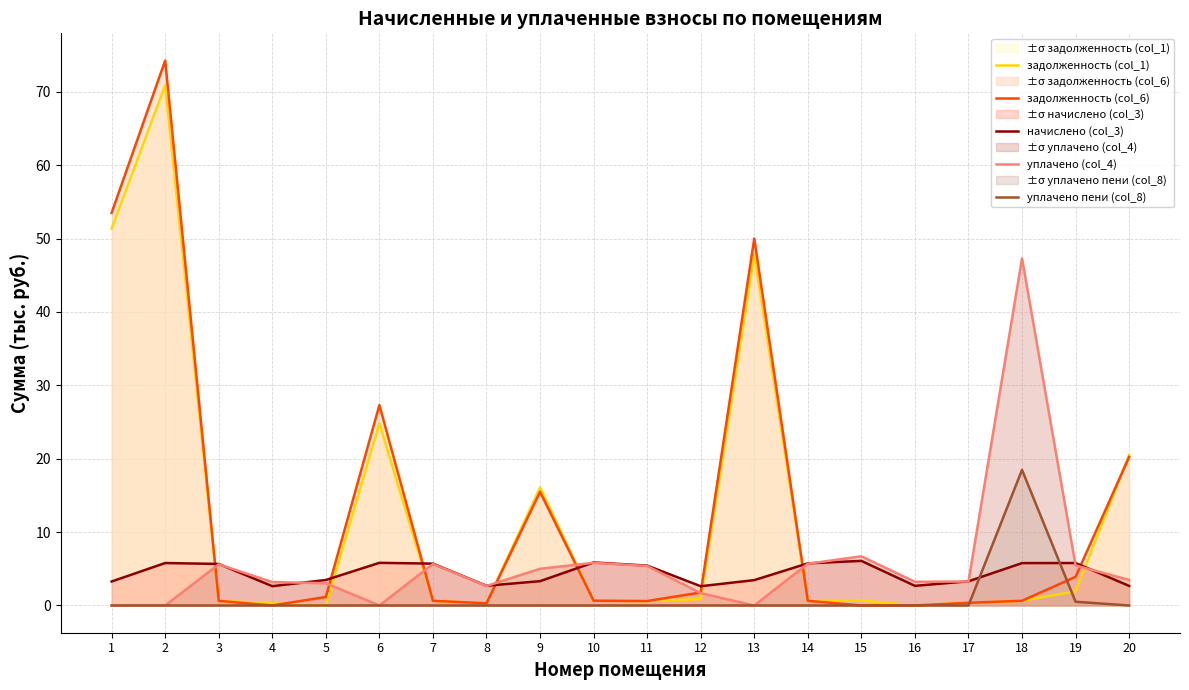

Rank the series at 18 from lowest to highest value.

задолженность (col_1), задолженность (col_6), начислено (col_3), уплачено пени (col_8), уплачено (col_4)